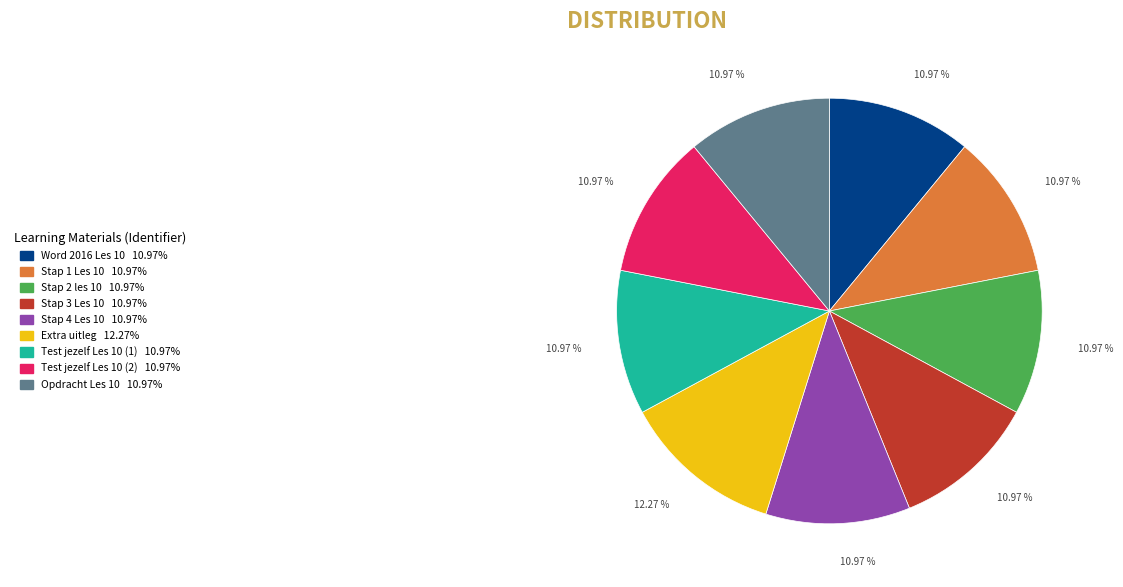

Which category has the smallest portion of the pie?

Word 2016 Les 10